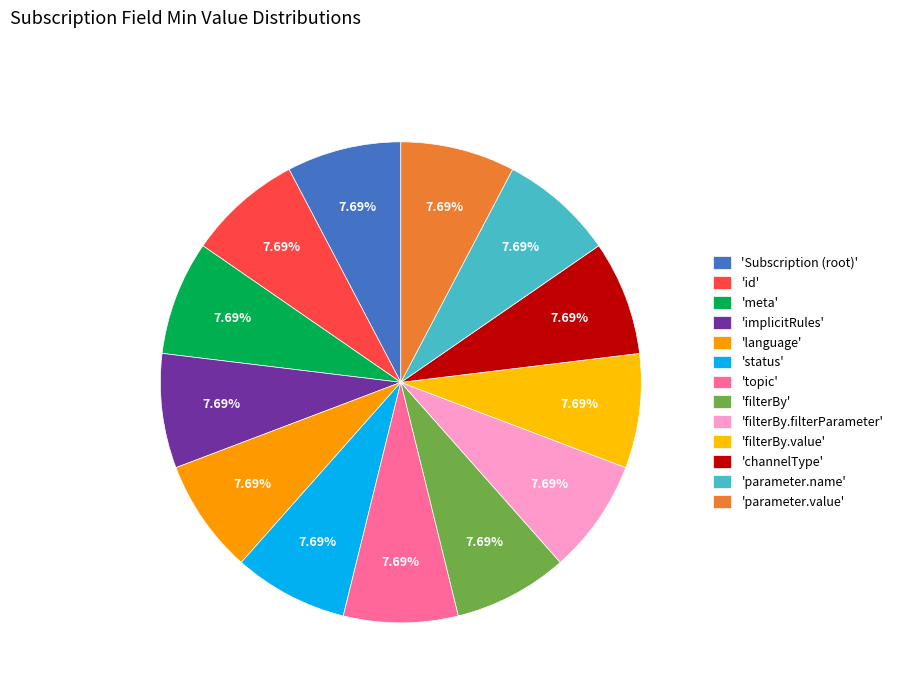

How many segments does this pie chart have?

13